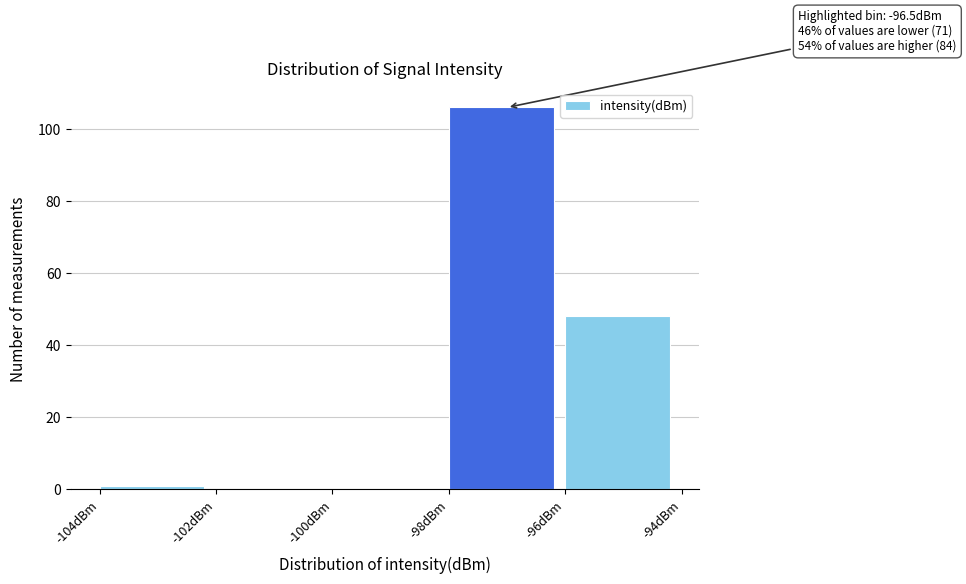

Over which range of the x-axis is the bar tallest?

-98 to -96